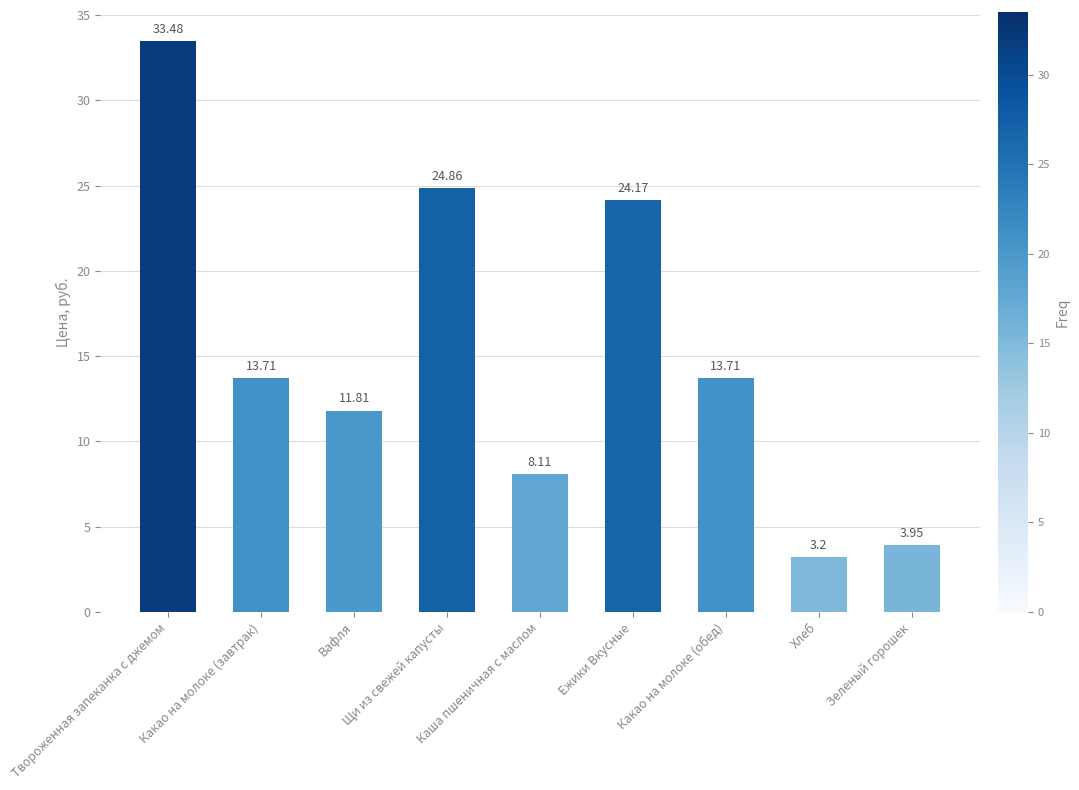

Which category has the highest value across all series?

Твороженная запеканка с джемом